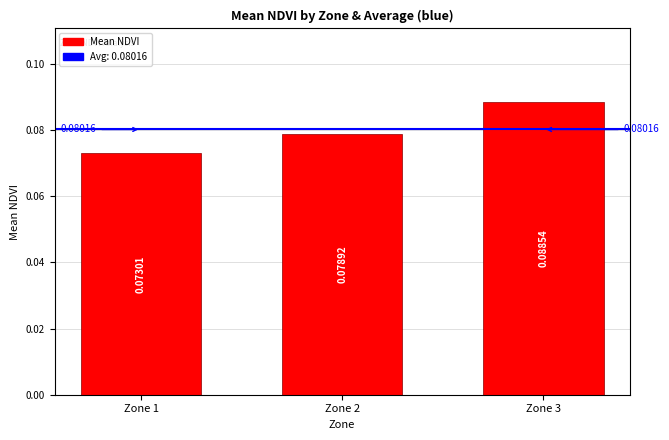

Rank the categories by value from highest to lowest.

Zone 3, Zone 2, Zone 1